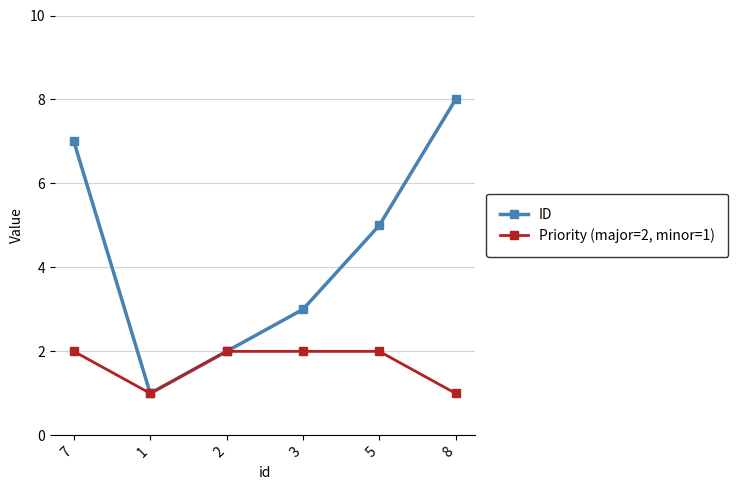

Is the value of ID at 3 greater than the value of Priority (major=2, minor=1) at 8?

Yes